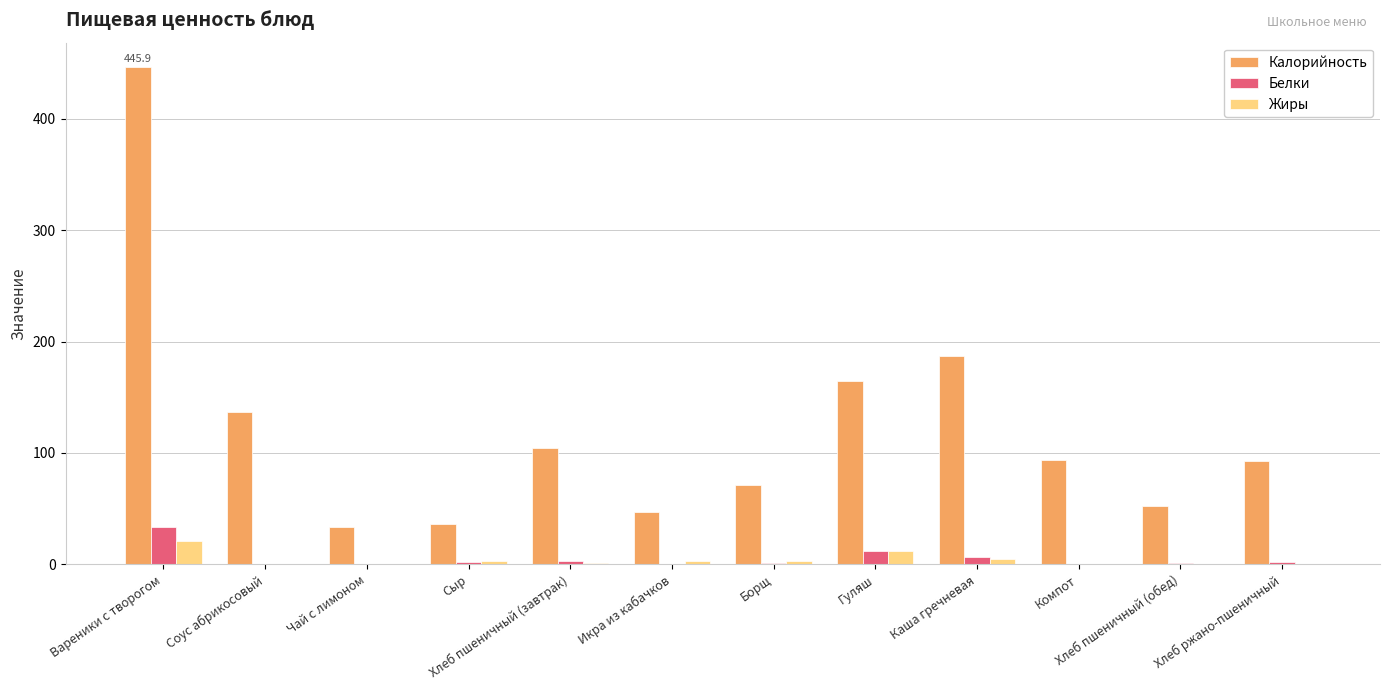

At which label is Жиры closest to 10?

Гуляш